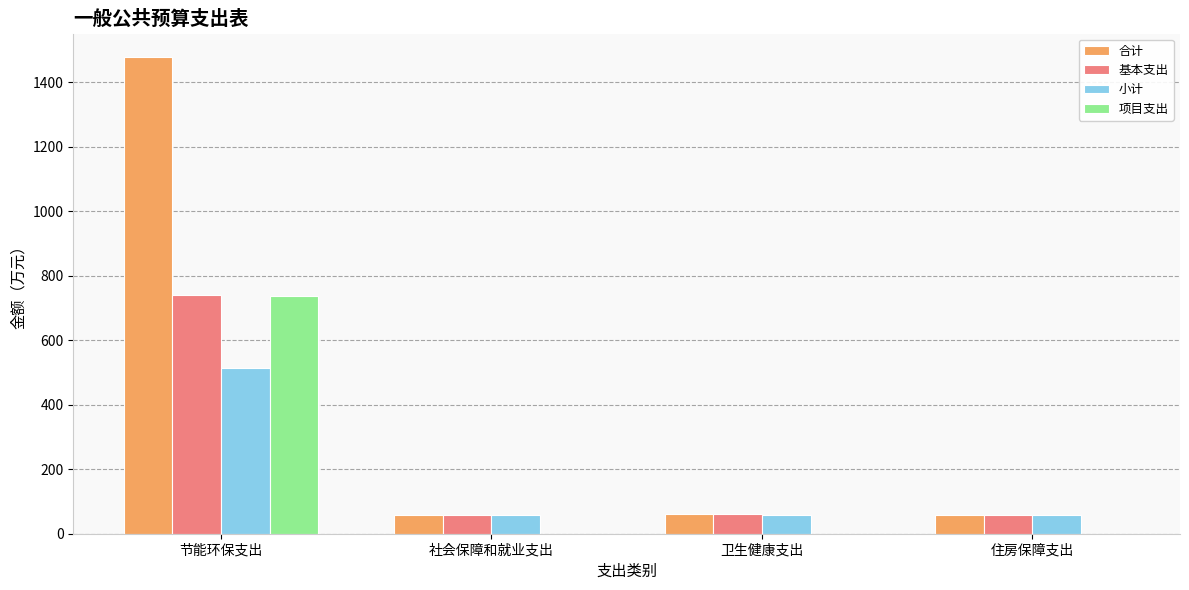

True or false: 基本支出 has a value of 57.3 at 社会保障和就业支出.

True